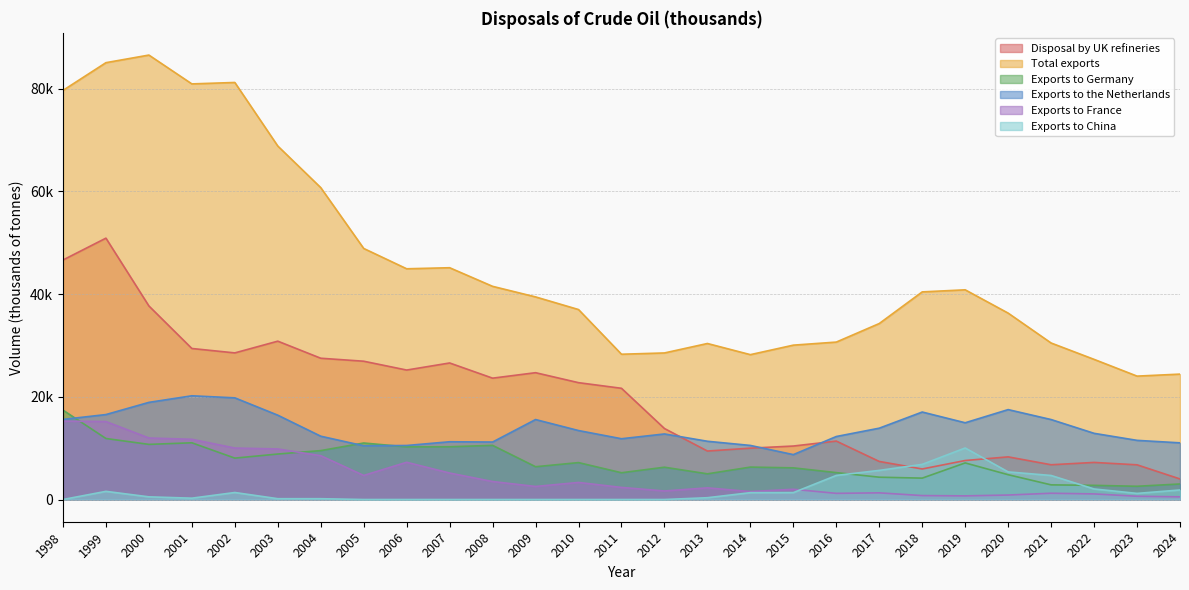

Reading left to right, extract all data points from this chart.

Disposal by UK refineries: 46630.7	50886.5	37686.5	29403.3	28544.0	30828.8	27505.2	26924.9	25205.7	26583.7	23627.1	24690.6	22748.7	21653.3	13821.1	9437.8	9997.2	10410.6	11375.6	7407.9	5945.4	7593.9	8302.3	6765.9	7220.5	6753.5	4002.5
Total exports: 79651.0	85052.0	86532.6	80919.1	81198.2	68823.1	60724.4	48879.4	44923.2	45128.9	41504.0	39446.4	36985.9	28285.8	28535.0	30376.3	28204.4	30054.1	30650.9	34264.0	40422.8	40826.9	36290.4	30469.9	27285.4	24024.5	24414.6
Exports to Germany: 17406.0	11879.0	10732.0	11043.0	8058.0	8854.0	9521.0	11000.2	10251.0	10270.8	10542.2	6382.4	7186.5	5210.0	6287.0	4998.6	6311.6	6162.4	5234.0	4343.0	4162.3	7124.9	4830.2	2851.0	2756.5	2577.0	3024.8
Exports to the Netherlands: 15591.0	16540.0	18912.0	20194.0	19794.0	16418.0	12325.0	10461.5	10517.0	11244.6	11191.6	15570.1	13426.1	11832.0	12764.0	11340.6	10527.2	8739.7	12266.2	13889.0	17033.8	14941.8	17504.5	15566.8	12886.0	11516.0	11033.0
Exports to France: 15261.0	15177.0	11975.0	11725.0	10019.0	9842.0	8528.0	4685.1	7249.0	5154.4	3500.7	2539.6	3322.1	2354.0	1662.0	2267.6	1545.5	1993.6	1198.1	1296.0	765.6	706.9	870.2	1219.6	1089.1	634.6	520.2
Exports to China: 0.0	1588.0	519.0	260.0	1364.0	159.0	157.0	0.0	0.0	0.0	0.0	0.0	0.0	0.0	0.0	348.6	1332.9	1343.3	4686.2	5670.0	6839.9	10032.6	5374.9	4678.4	2051.8	1189.5	1856.2